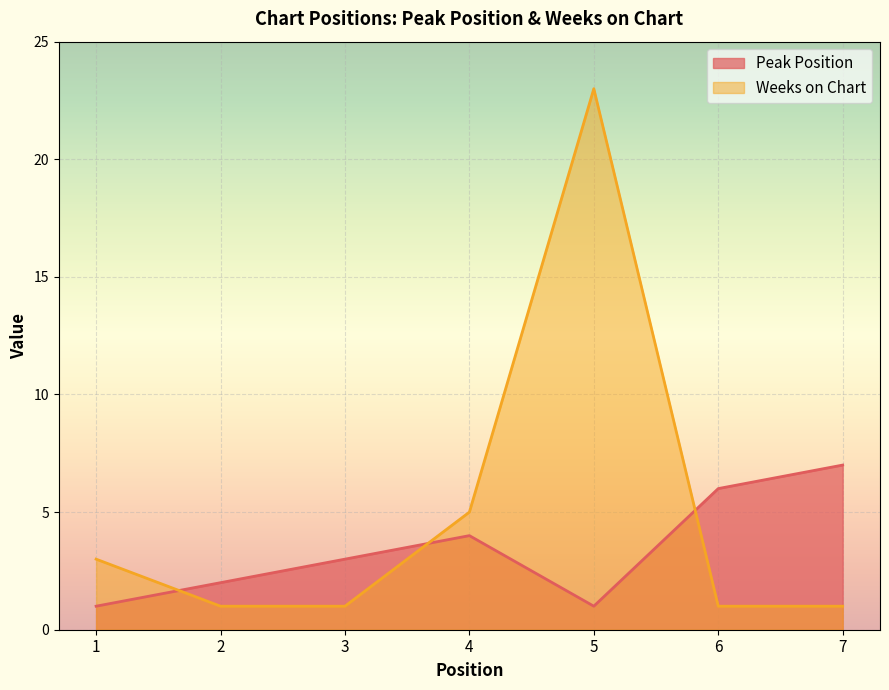

Reading right to left, what are all the values shown in this chart?

Peak Position: 7	6	1	4	3	2	1
Weeks on Chart: 1	1	23	5	1	1	3